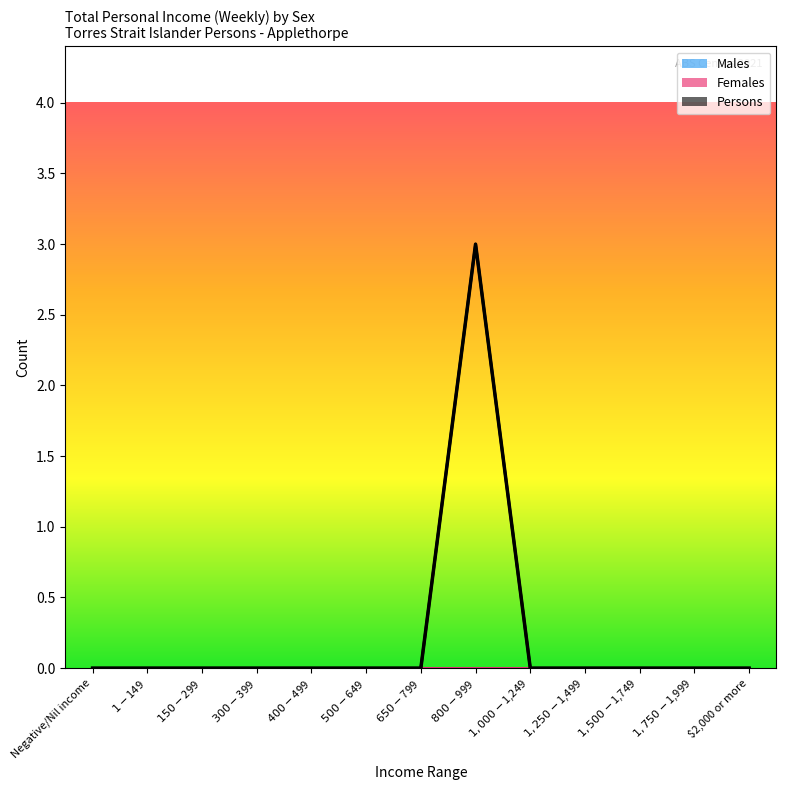

What is the label of the 3rd point from the left?

$150-$299